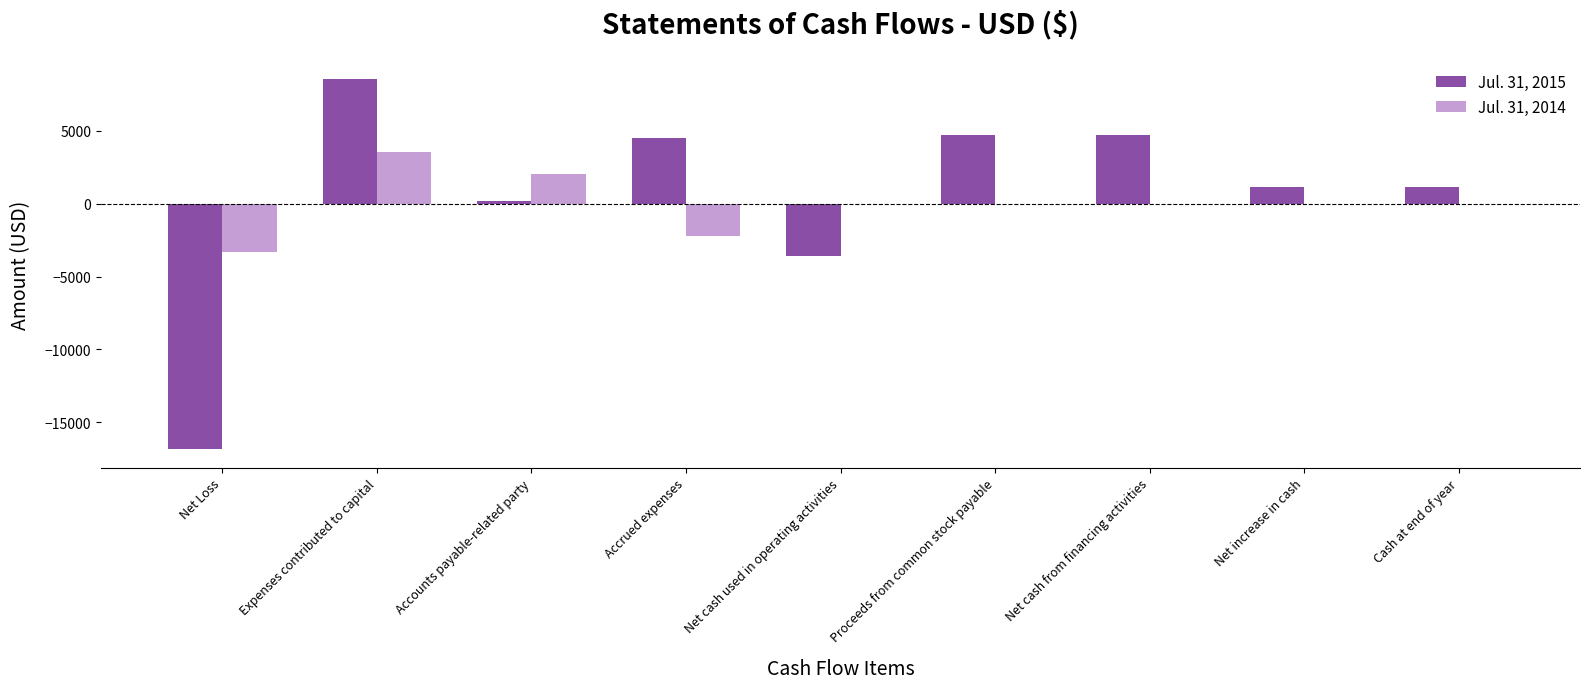

What is the average value of the Jul. 31, 2015 series?

493